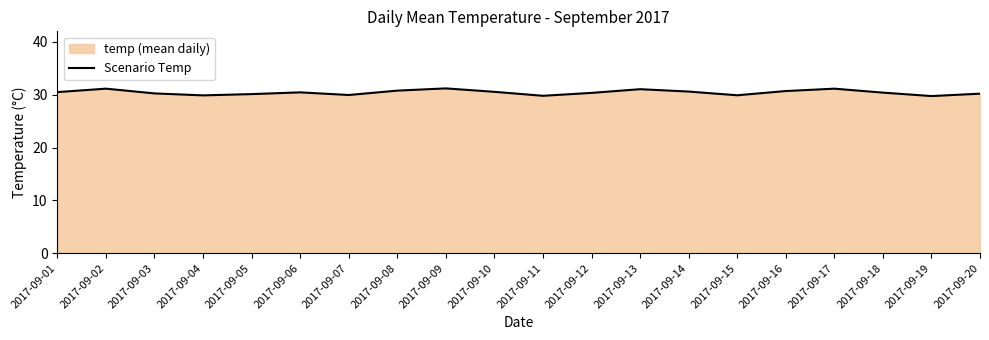

True or false: the data shows 20.3 at 2017-09-14.

False